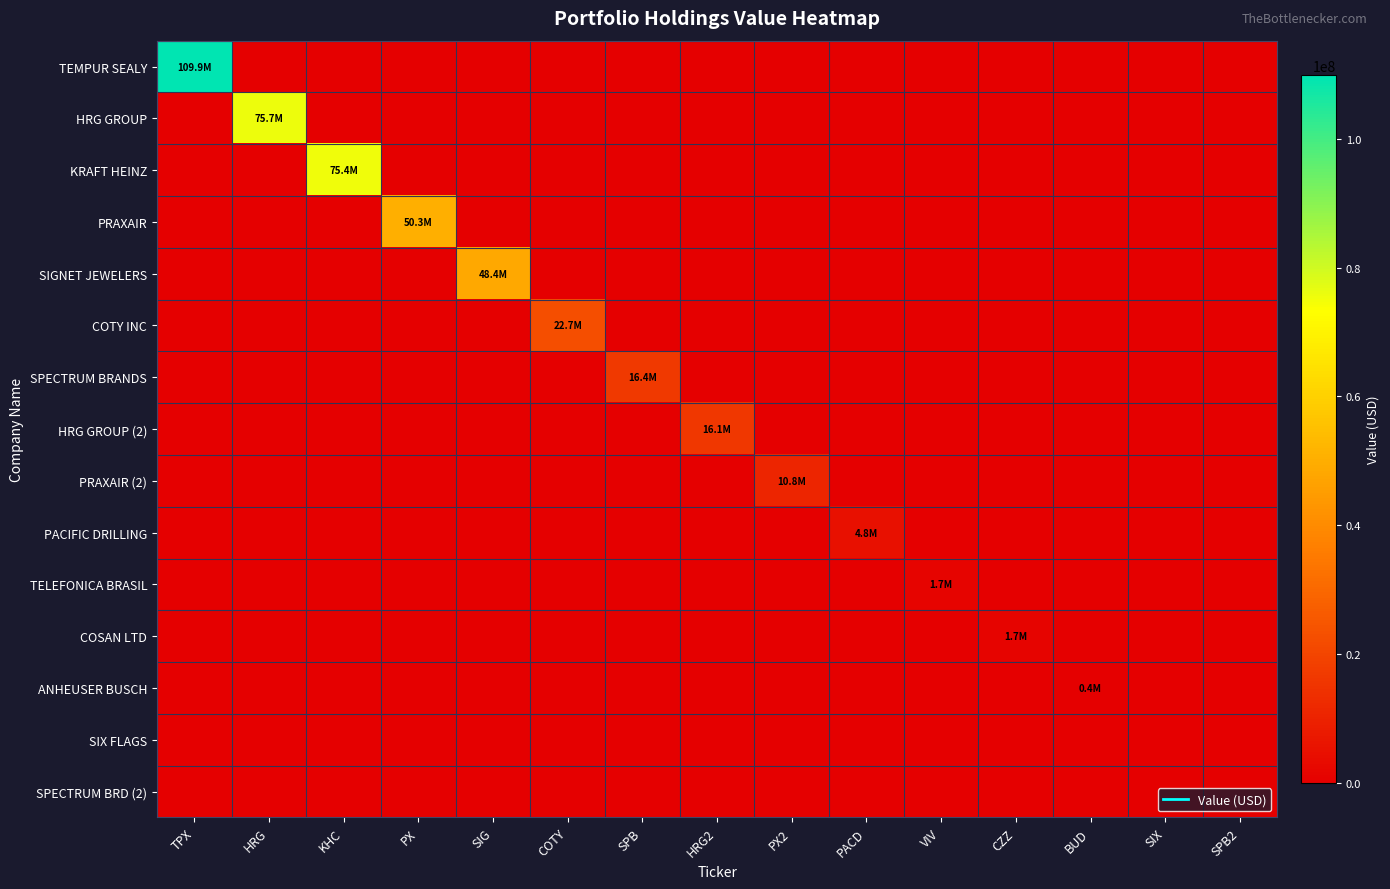

Reading right to left, transcribe all the data shown in this chart.

TEMPUR SEALY: SPB2=0	SIX=0	BUD=0	CZZ=0	VIV=0	PACD=0	PX2=0	HRG2=0	SPB=0	COTY=0	SIG=0	PX=0	KHC=0	HRG=0	TPX=109853000
HRG GROUP: SPB2=0	SIX=0	BUD=0	CZZ=0	VIV=0	PACD=0	PX2=0	HRG2=0	SPB=0	COTY=0	SIG=0	PX=0	KHC=0	HRG=75686000	TPX=0
KRAFT HEINZ: SPB2=0	SIX=0	BUD=0	CZZ=0	VIV=0	PACD=0	PX2=0	HRG2=0	SPB=0	COTY=0	SIG=0	PX=0	KHC=75397000	HRG=0	TPX=0
PRAXAIR: SPB2=0	SIX=0	BUD=0	CZZ=0	VIV=0	PACD=0	PX2=0	HRG2=0	SPB=0	COTY=0	SIG=0	PX=50337000	KHC=0	HRG=0	TPX=0
SIGNET JEWELERS: SPB2=0	SIX=0	BUD=0	CZZ=0	VIV=0	PACD=0	PX2=0	HRG2=0	SPB=0	COTY=0	SIG=48409000	PX=0	KHC=0	HRG=0	TPX=0
COTY INC: SPB2=0	SIX=0	BUD=0	CZZ=0	VIV=0	PACD=0	PX2=0	HRG2=0	SPB=0	COTY=22687000	SIG=0	PX=0	KHC=0	HRG=0	TPX=0
SPECTRUM BRANDS: SPB2=0	SIX=0	BUD=0	CZZ=0	VIV=0	PACD=0	PX2=0	HRG2=0	SPB=16418000	COTY=0	SIG=0	PX=0	KHC=0	HRG=0	TPX=0
HRG GROUP (2): SPB2=0	SIX=0	BUD=0	CZZ=0	VIV=0	PACD=0	PX2=0	HRG2=16142000	SPB=0	COTY=0	SIG=0	PX=0	KHC=0	HRG=0	TPX=0
PRAXAIR (2): SPB2=0	SIX=0	BUD=0	CZZ=0	VIV=0	PACD=0	PX2=10823000	HRG2=0	SPB=0	COTY=0	SIG=0	PX=0	KHC=0	HRG=0	TPX=0
PACIFIC DRILLING: SPB2=0	SIX=0	BUD=0	CZZ=0	VIV=0	PACD=4762000	PX2=0	HRG2=0	SPB=0	COTY=0	SIG=0	PX=0	KHC=0	HRG=0	TPX=0
TELEFONICA BRASIL: SPB2=0	SIX=0	BUD=0	CZZ=0	VIV=1708000	PACD=0	PX2=0	HRG2=0	SPB=0	COTY=0	SIG=0	PX=0	KHC=0	HRG=0	TPX=0
COSAN LTD: SPB2=0	SIX=0	BUD=0	CZZ=1706000	VIV=0	PACD=0	PX2=0	HRG2=0	SPB=0	COTY=0	SIG=0	PX=0	KHC=0	HRG=0	TPX=0
ANHEUSER BUSCH: SPB2=0	SIX=0	BUD=381000	CZZ=0	VIV=0	PACD=0	PX2=0	HRG2=0	SPB=0	COTY=0	SIG=0	PX=0	KHC=0	HRG=0	TPX=0
SIX FLAGS: SPB2=0	SIX=0	BUD=0	CZZ=0	VIV=0	PACD=0	PX2=0	HRG2=0	SPB=0	COTY=0	SIG=0	PX=0	KHC=0	HRG=0	TPX=0
SPECTRUM BRD (2): SPB2=0	SIX=0	BUD=0	CZZ=0	VIV=0	PACD=0	PX2=0	HRG2=0	SPB=0	COTY=0	SIG=0	PX=0	KHC=0	HRG=0	TPX=0